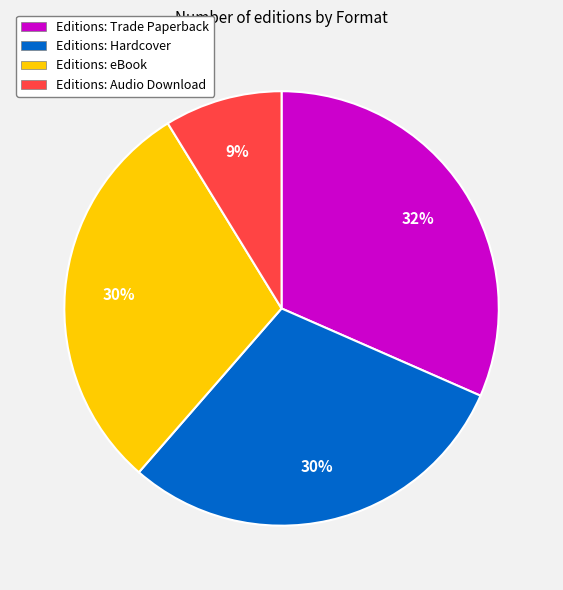

Is there a majority slice in this chart?

No